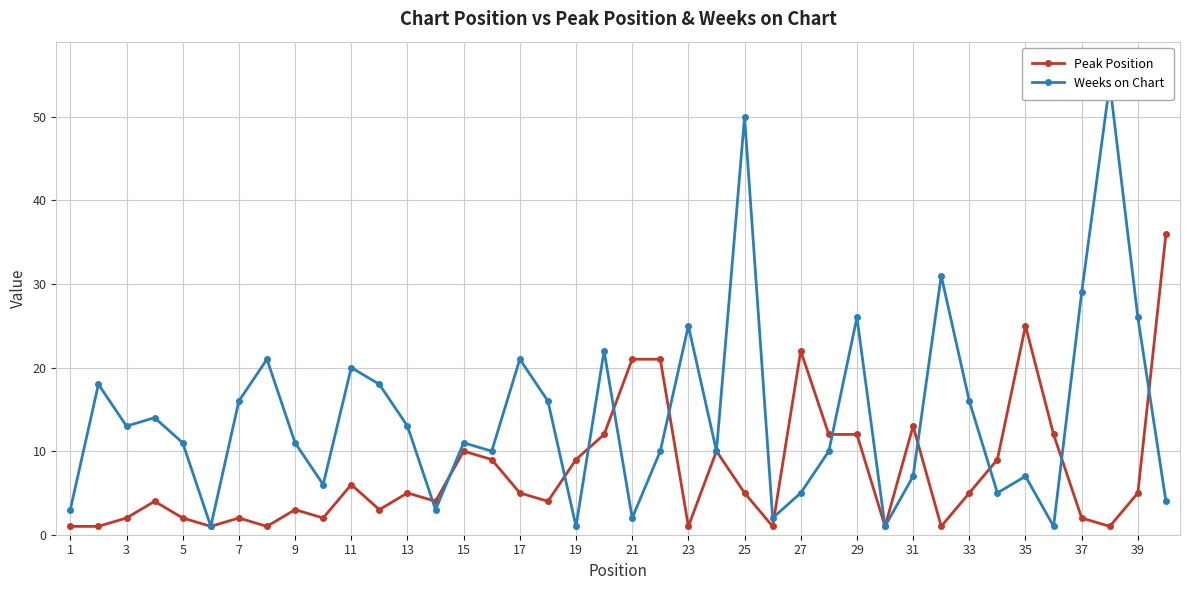

True or false: Peak Position has more than 2 points higher than both neighbors.

True